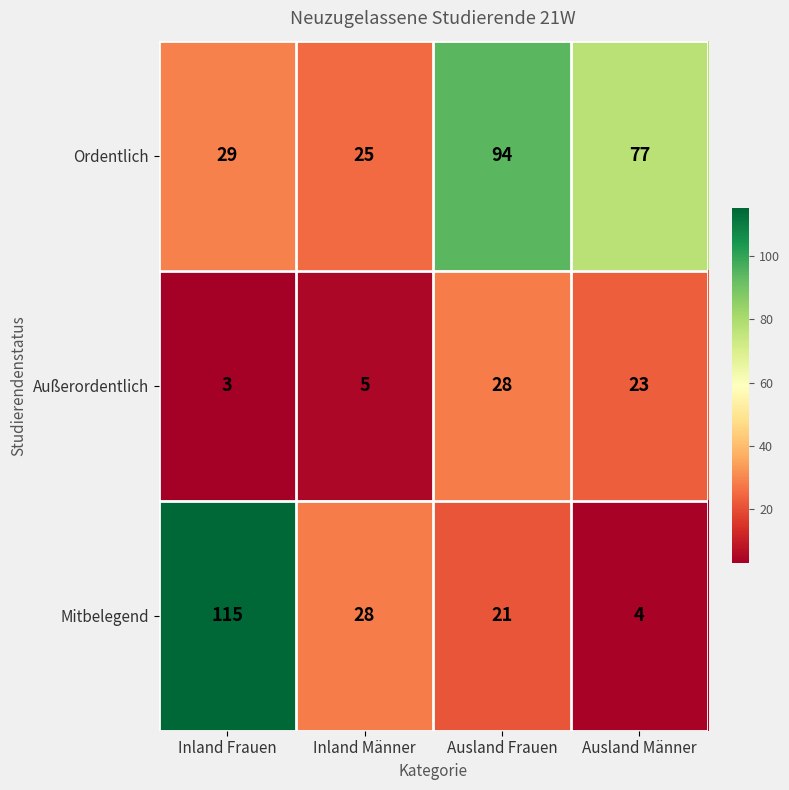

How many categories are shown in the chart?

4